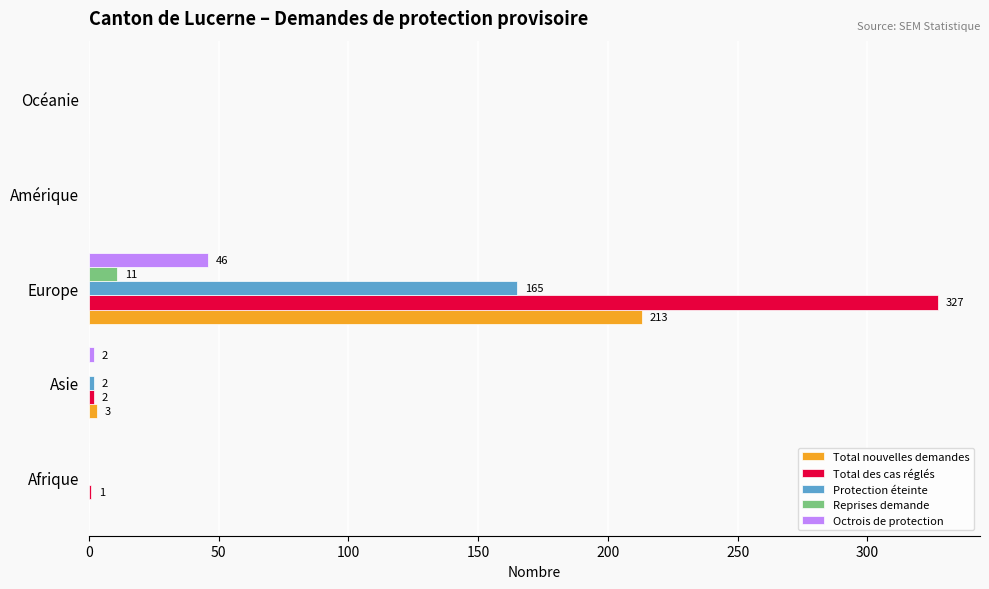

True or false: Total nouvelles demandes has a value of 0 at Afrique.

True